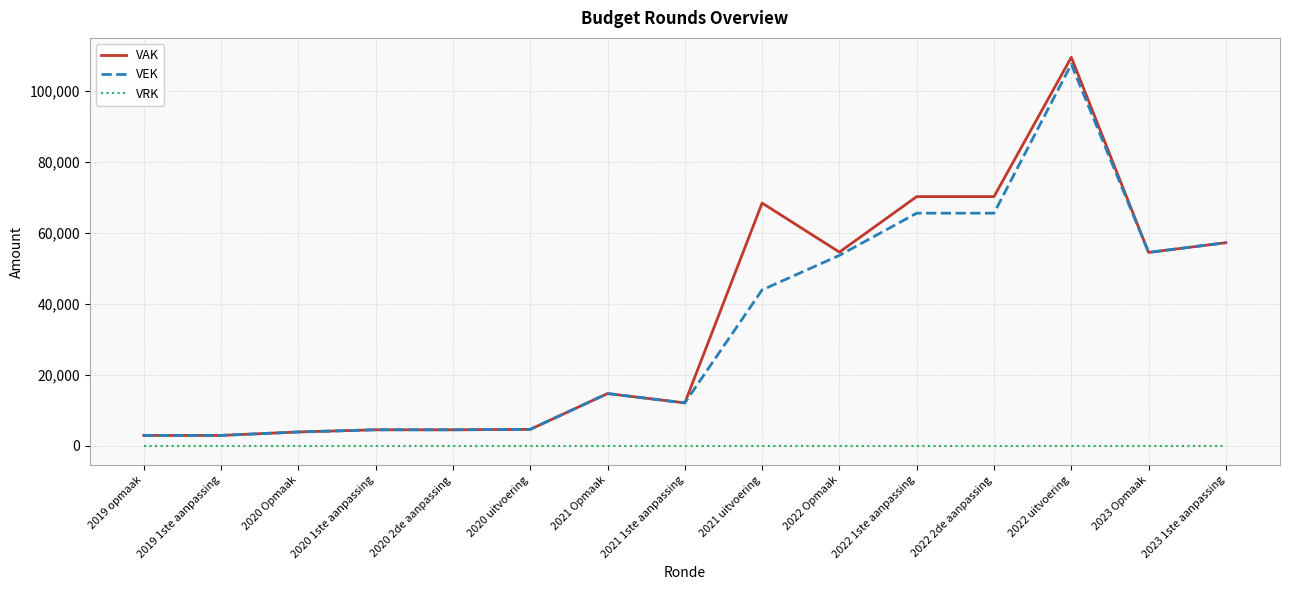

What is the sum of all VEK values?

498351